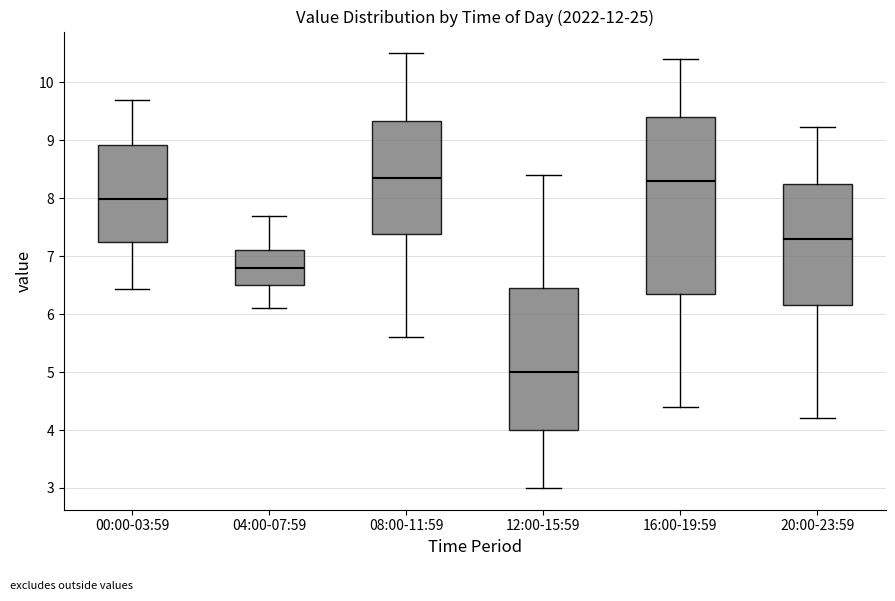

Reading left to right, read every box against the y-axis: the position of its median line, the range the box covers, and the ends of its whiskers. The values are not printed on the chart, so give them approximately, as read against the axis.

00:00-03:59: median 8.0, box 7.2 to 8.9, whiskers 6.4 to 9.7
04:00-07:59: median 6.8, box 6.5 to 7.1, whiskers 6.1 to 7.7
08:00-11:59: median 8.4, box 7.4 to 9.3, whiskers 5.6 to 10.5
12:00-15:59: median 5.0, box 4.0 to 6.5, whiskers 3.0 to 8.4
16:00-19:59: median 8.3, box 6.4 to 9.4, whiskers 4.4 to 10.4
20:00-23:59: median 7.3, box 6.2 to 8.3, whiskers 4.2 to 9.2